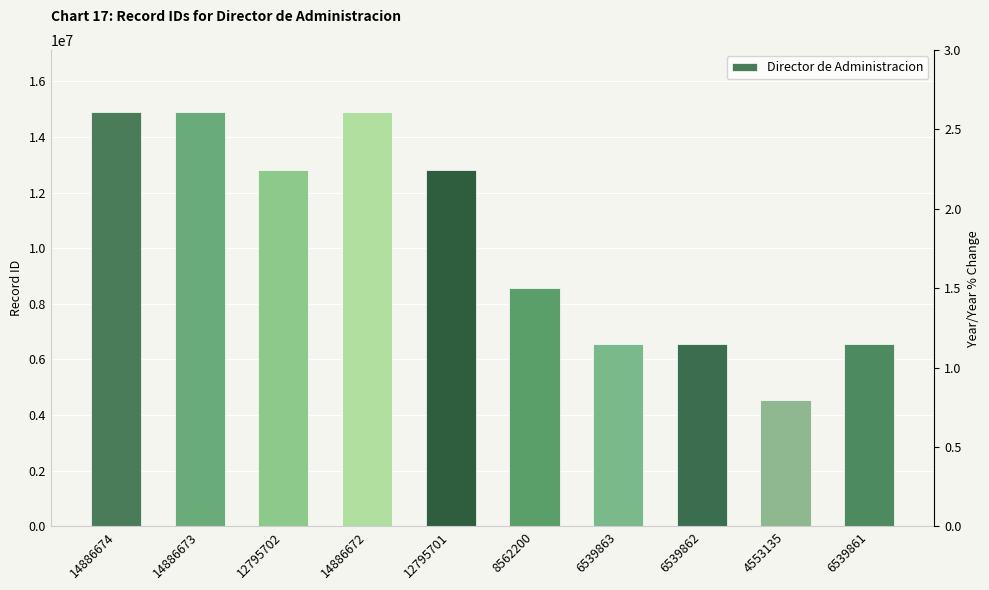

What is the difference between the maximum and minimum values?

10333539